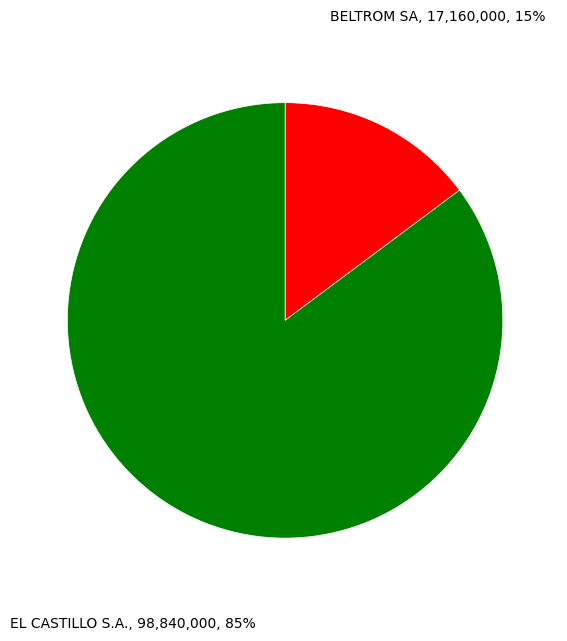

Does any single category account for the majority?

Yes